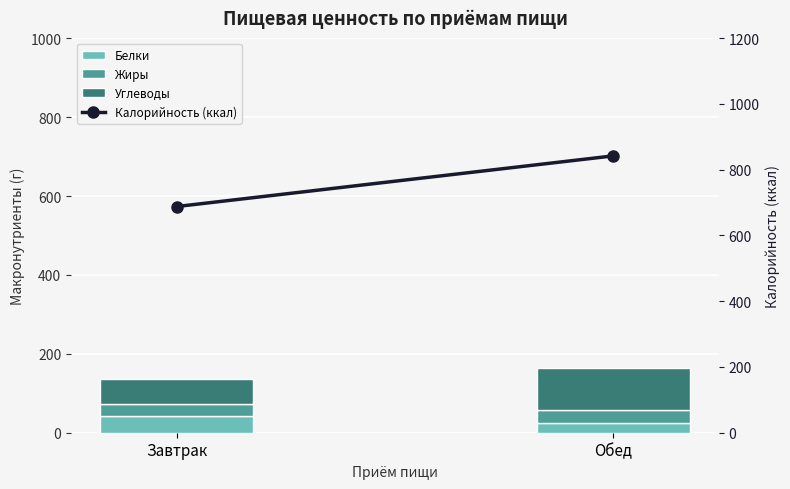

Which has a higher value, Завтрак or Обед?

Завтрак